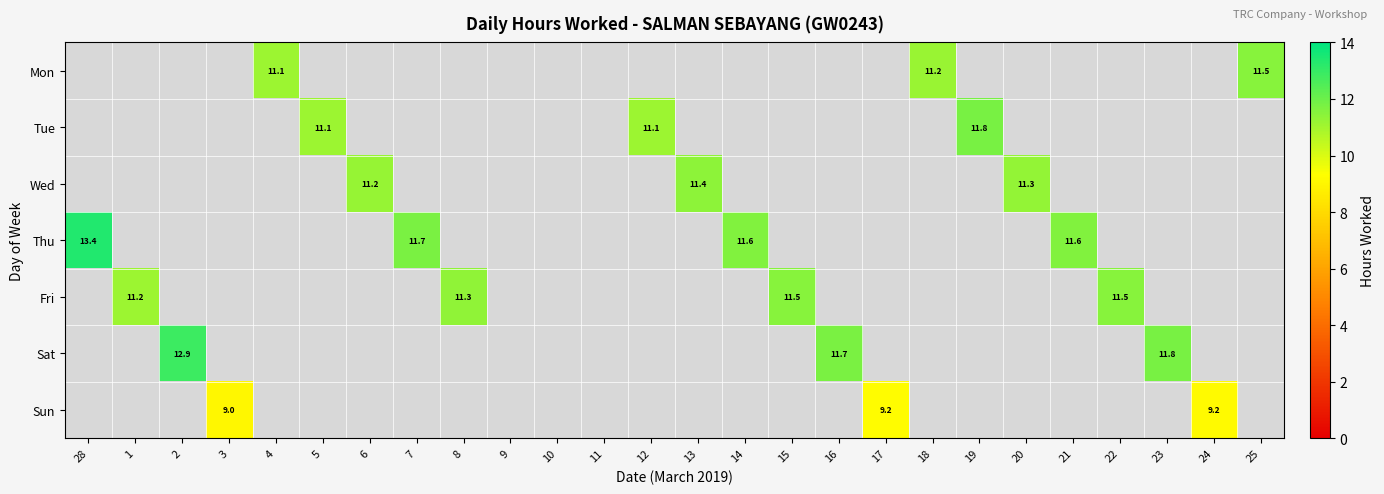

Count the number of categories in the chart.

26